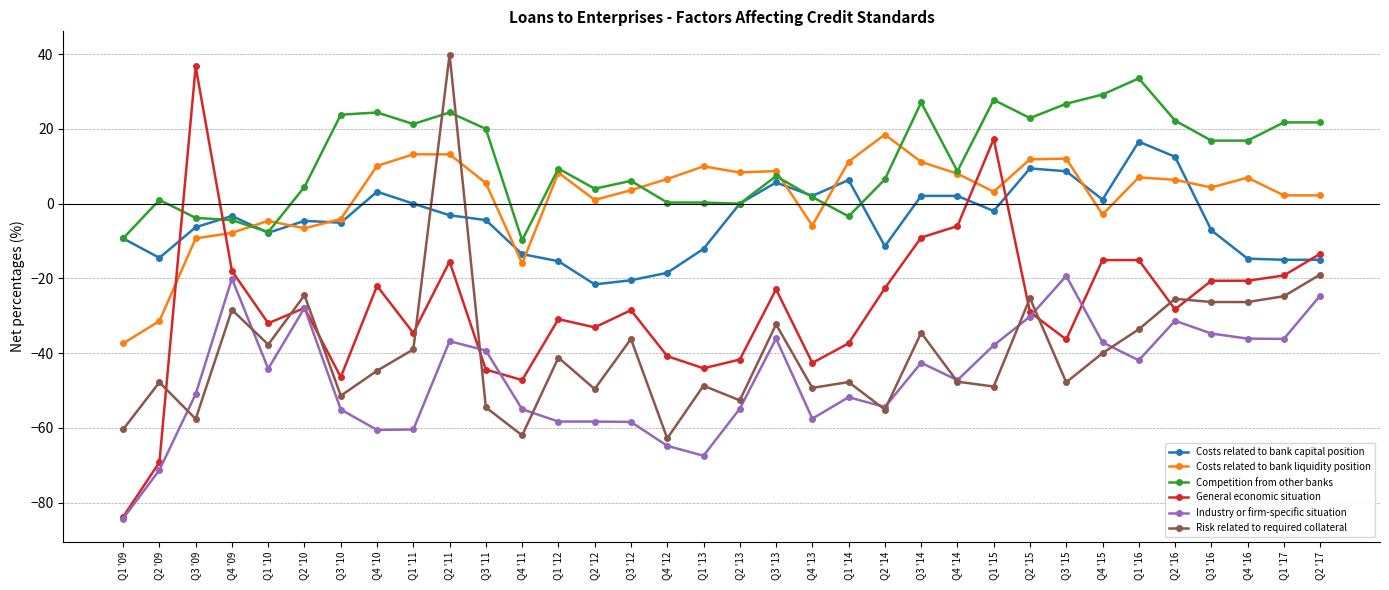

Where does the Competition from other banks series first go above 9?

Q3 '10